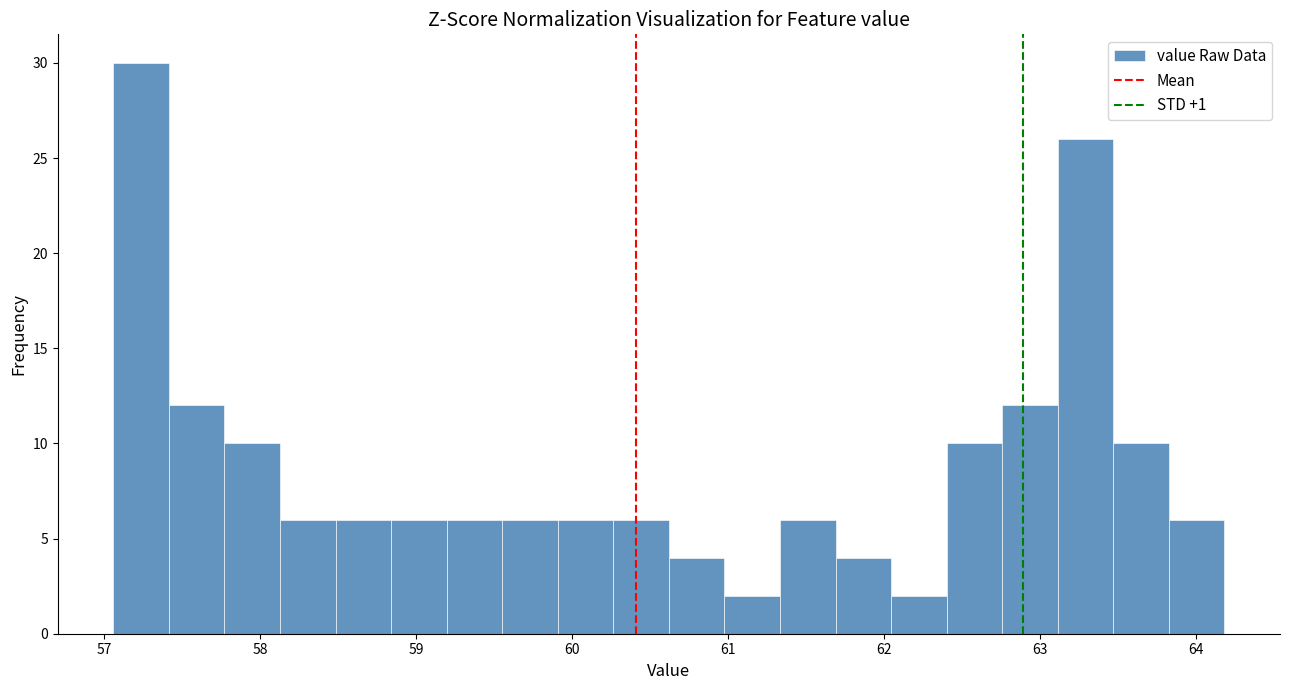

Read against the x-axis, roughly where is the centre of the tallest bar?

57.2